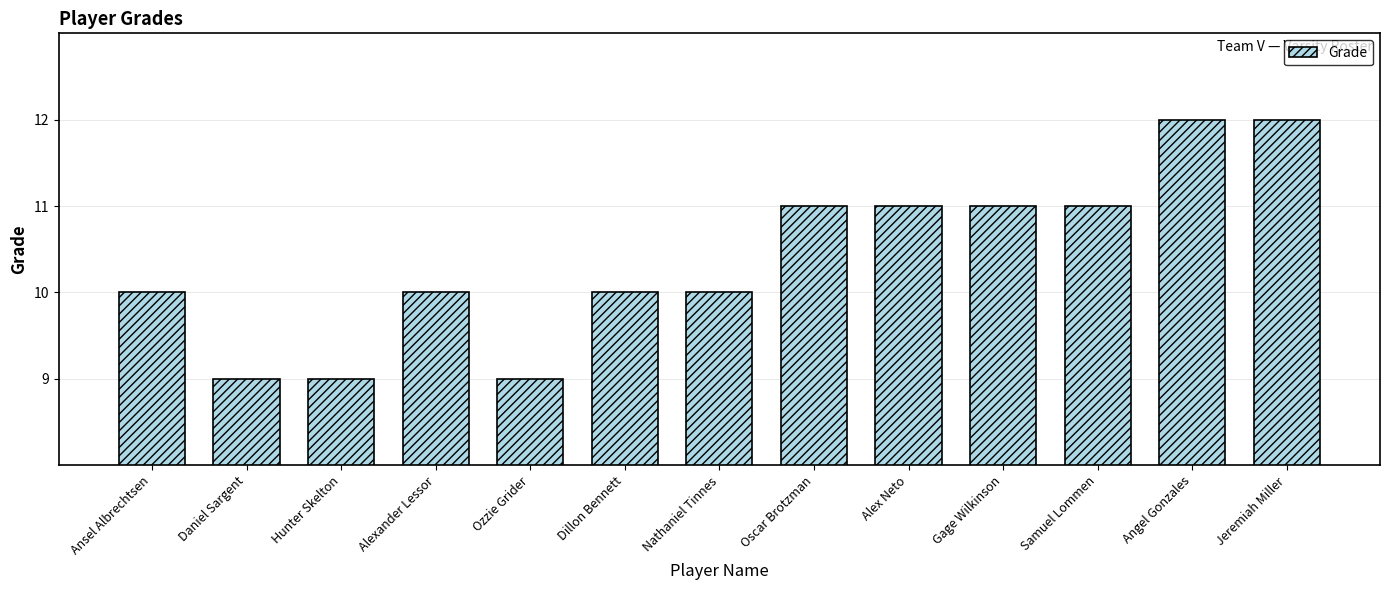

Between Dillon Bennett and Samuel Lommen, which is larger?

Samuel Lommen